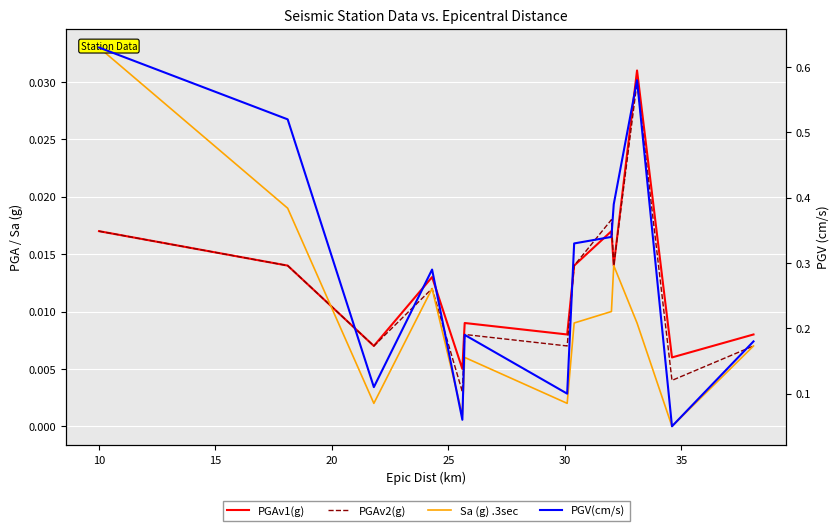

Where is PGAv2(g) nearest to the value 0?

25